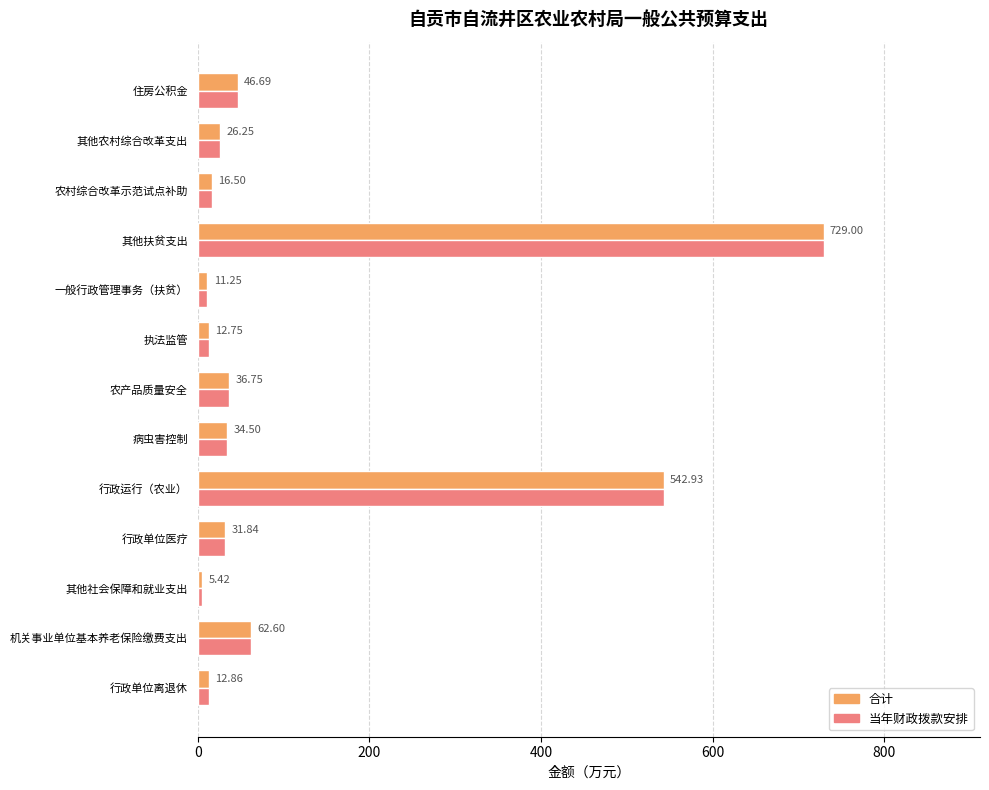

What is the difference between the maximum and minimum values in the 当年财政拨款安排 series?

723.6